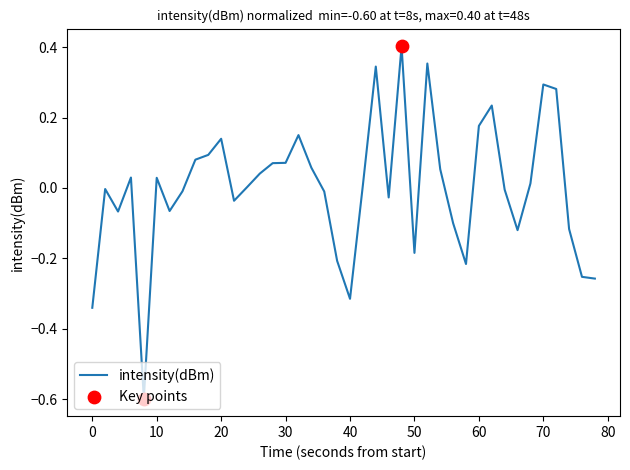

What is the smallest value displayed?

-0.6